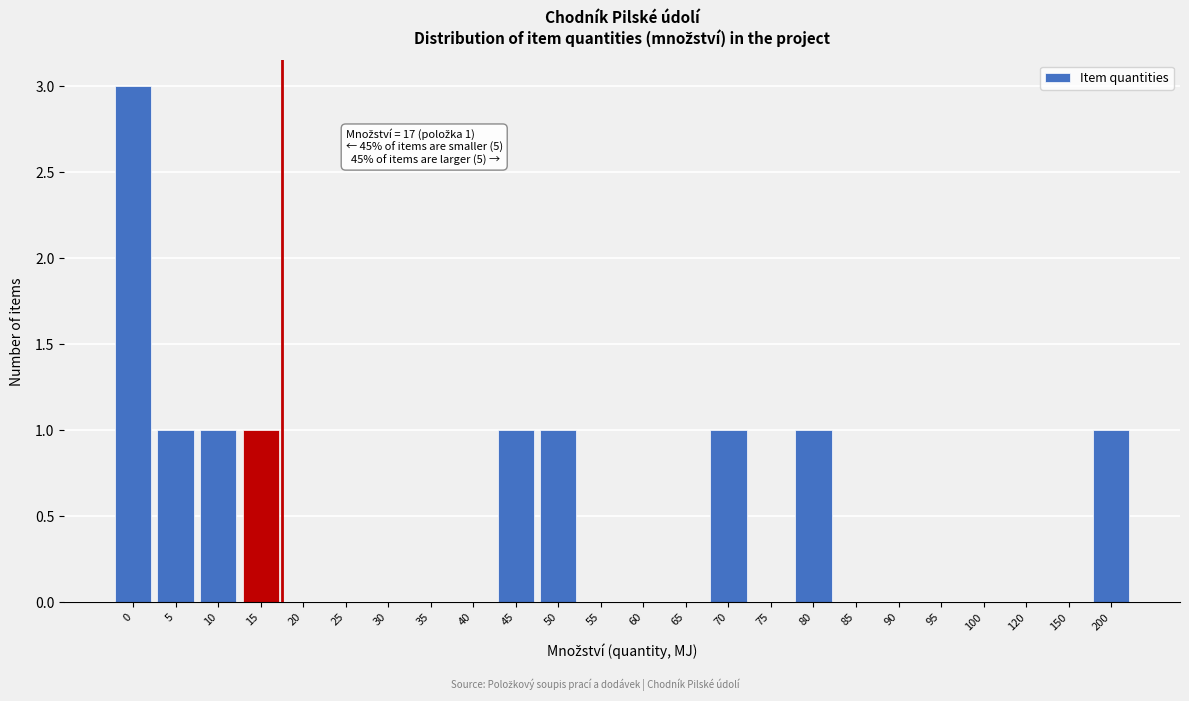

Reading left to right, transcribe all the data shown in this chart.

0=3	5=1	10=1	15=1	20=0	25=0	30=0	35=0	40=0	45=1	50=1	55=0	60=0	65=0	70=1	75=0	80=1	85=0	90=0	95=0	100=0	120=0	150=0	200=1